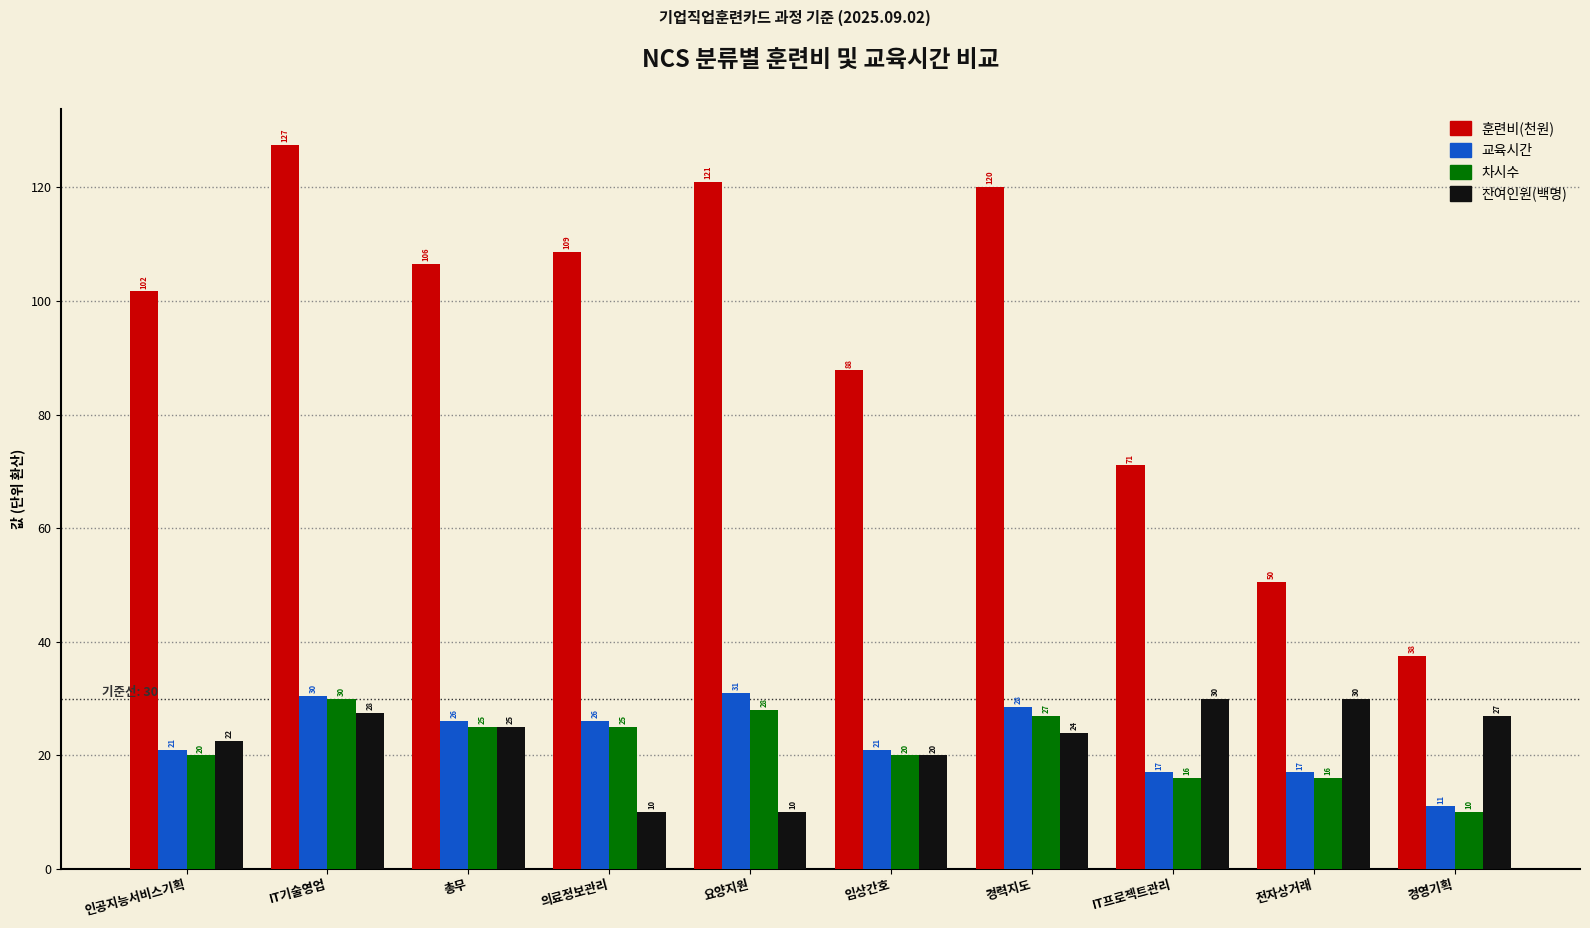

Which category has the highest value across all series?

IT기술영업